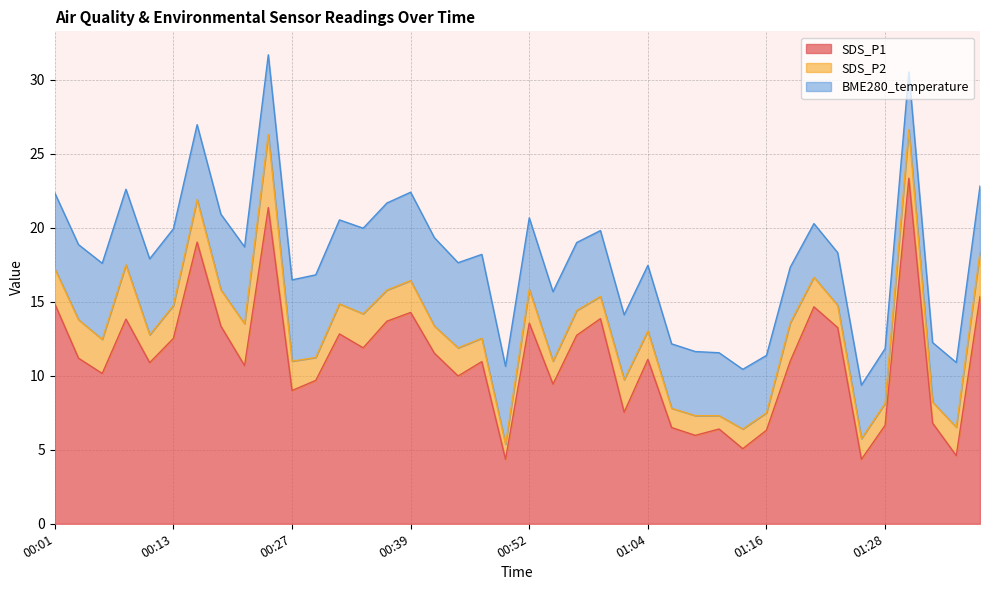

After their last crossing, which series has the higher values: SDS_P1 or BME280_temperature?

SDS_P1